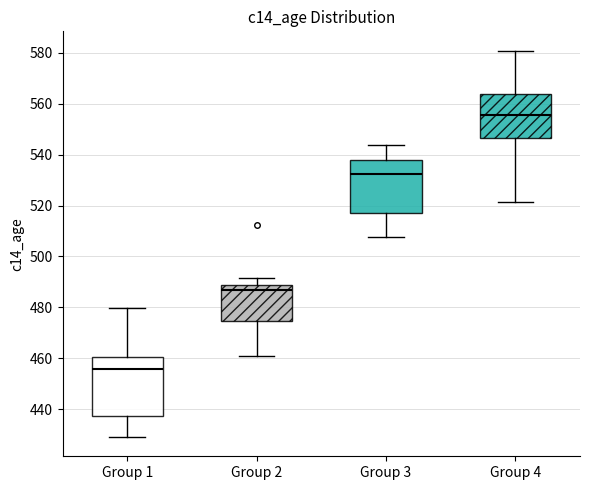

Which box's median line is the lowest?

Group 1